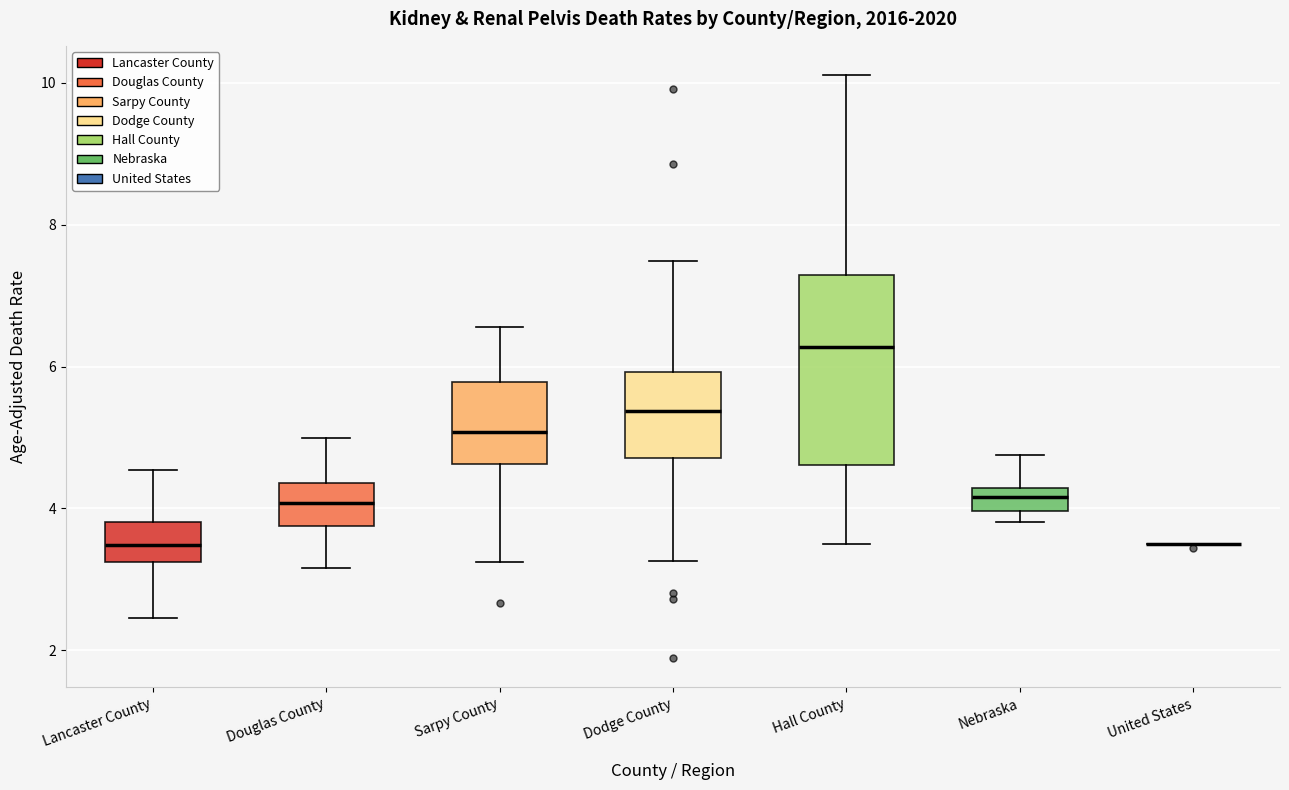

Reading left to right, transcribe this box plot: for each box, give where its median line is, the range the box spans, and where its two whiskers end, as read against the y-axis. The values are not printed on the chart, so give them approximately, as read against the axis.

Lancaster County: median 3.4, box 3.2 to 3.8, whiskers 2.4 to 4.6
Douglas County: median 4.0, box 3.8 to 4.4, whiskers 3.2 to 5.0
Sarpy County: median 5.0, box 4.6 to 5.8, whiskers 3.2 to 6.6
Dodge County: median 5.4, box 4.8 to 6.0, whiskers 3.2 to 7.4
Hall County: median 6.2, box 4.6 to 7.2, whiskers 3.6 to 10.2
Nebraska: median 4.2 (inside the box), box 4.0 to 4.2, whiskers 3.8 to 4.8
United States: box collapsed to a line at 3.6, whiskers 3.6 to 3.6